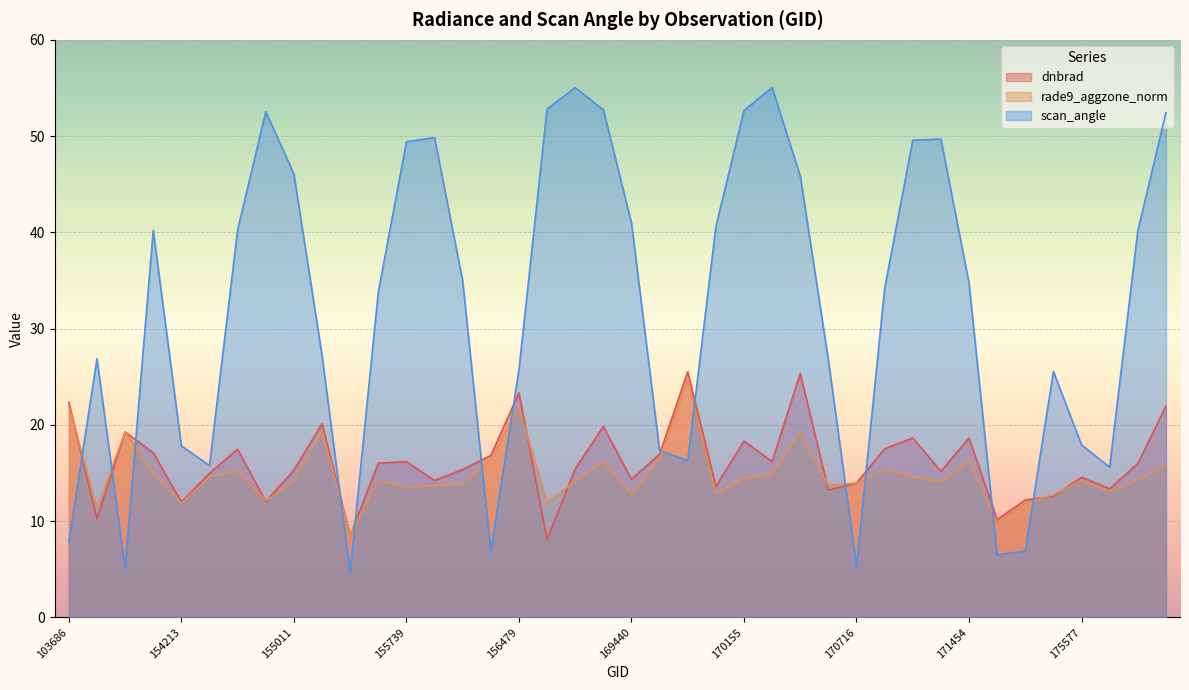

What is the spread (max minus min) of values at 155557?

19.5